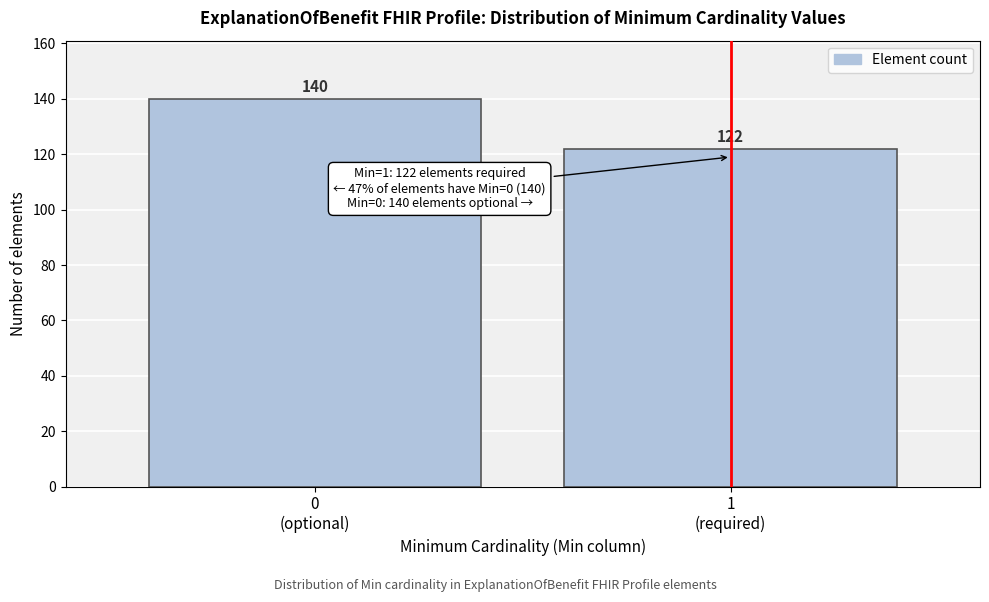

Reading left to right, list all the values displayed in this chart.

140	122